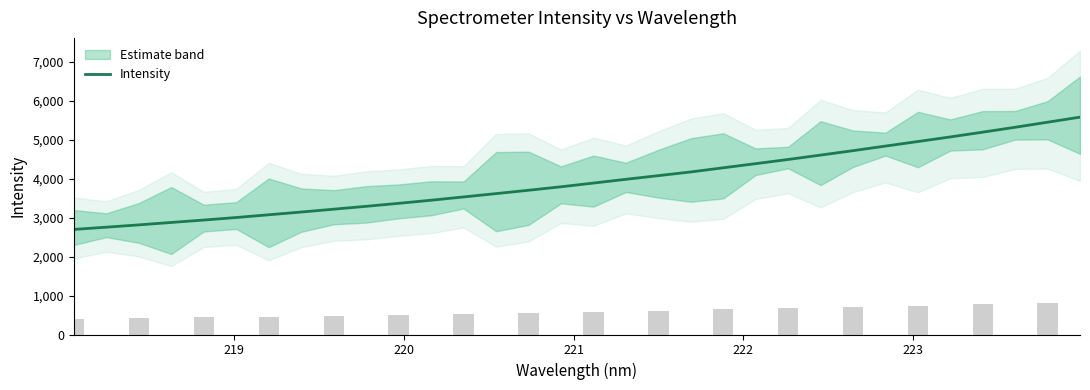

Are the bars grouped side by side (vs. stacked)?

No